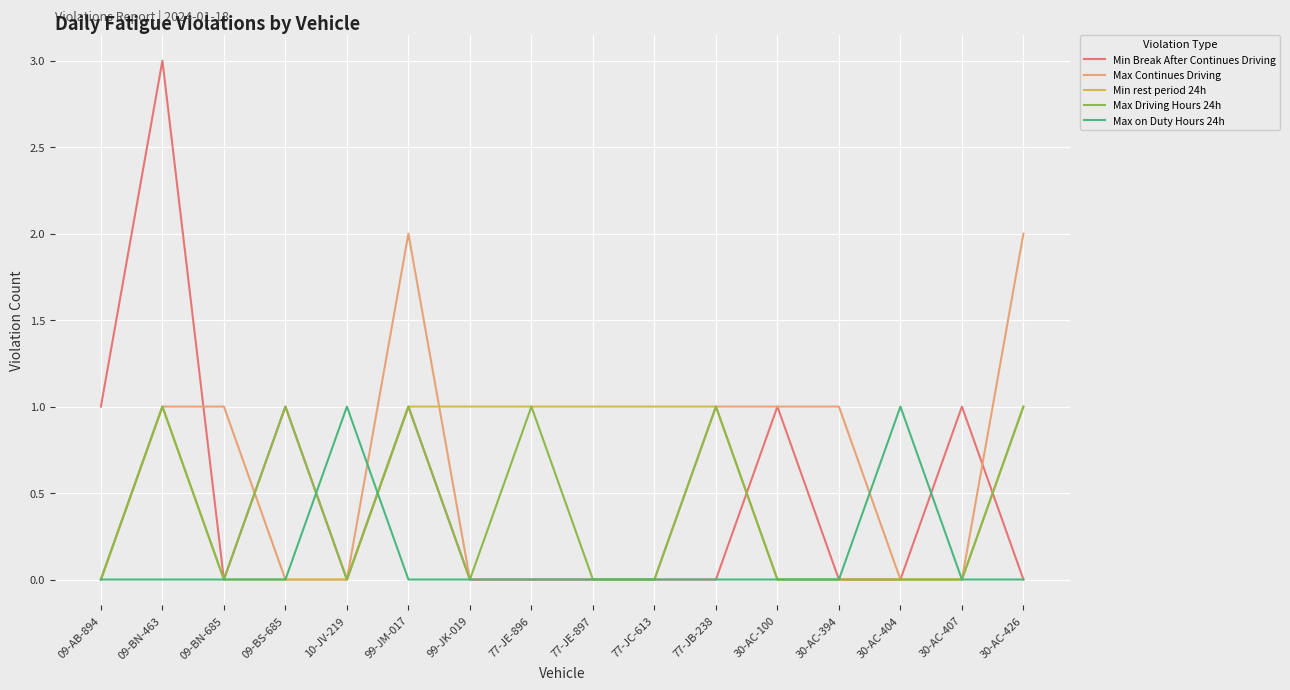

What is the maximum value shown in the chart?

3